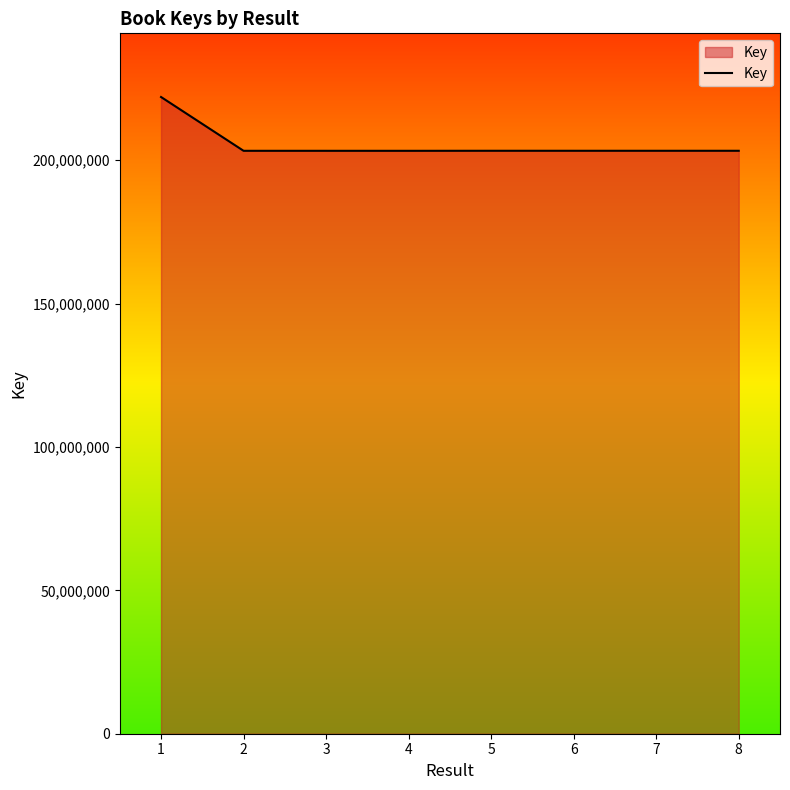

What is the minimum value shown in the chart?

203272615